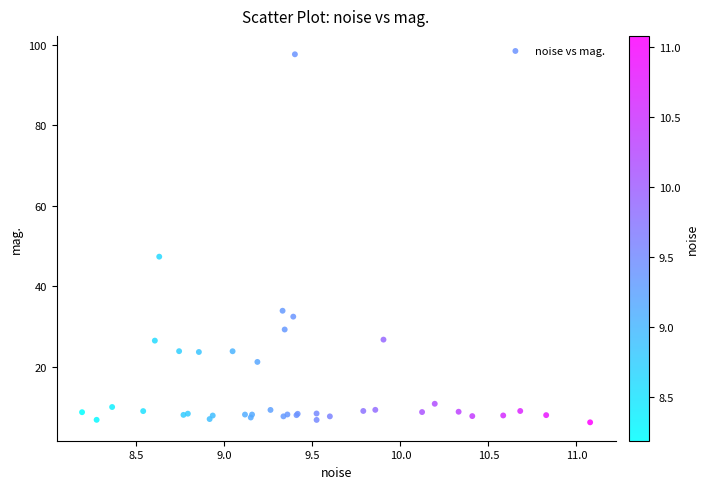

What Y value in the scatter plot is closest to 51?

47.4